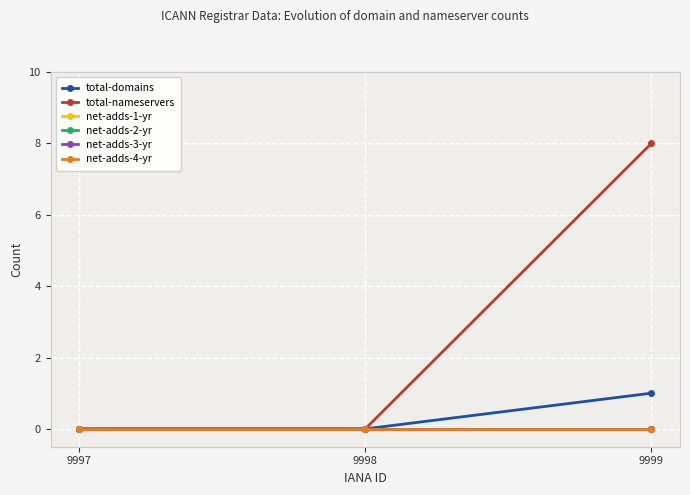

Does the chart have visible grid lines?

Yes